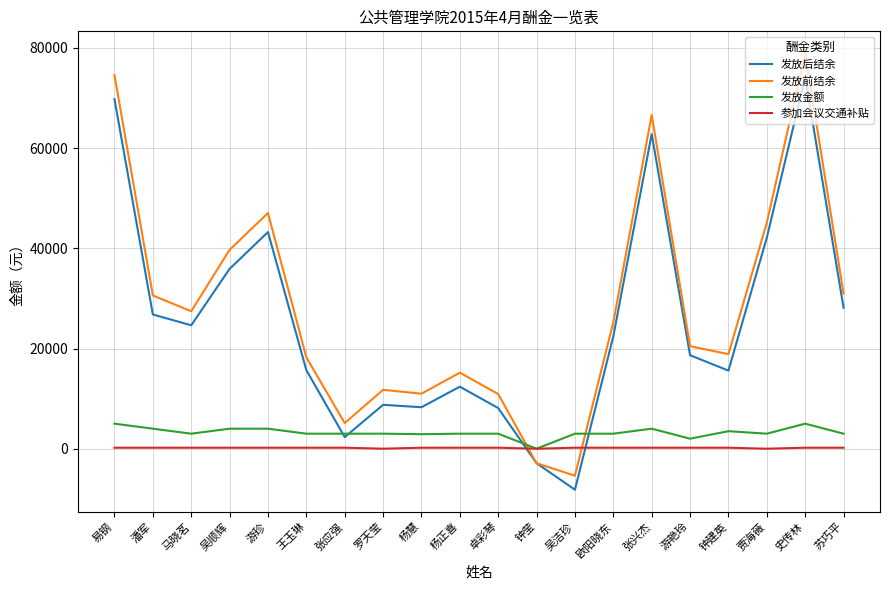

True or false: 发放前结余 and 发放金额 intersect in this chart.

True